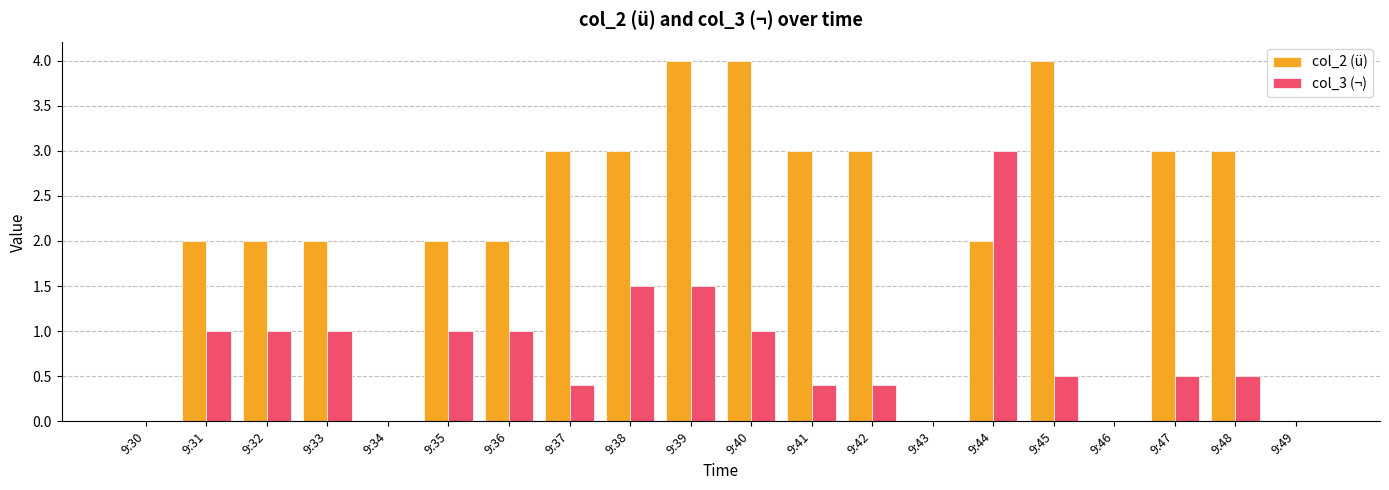

What is the sum of the col_3 (¬) values at 9:41 and 9:40?

1.4